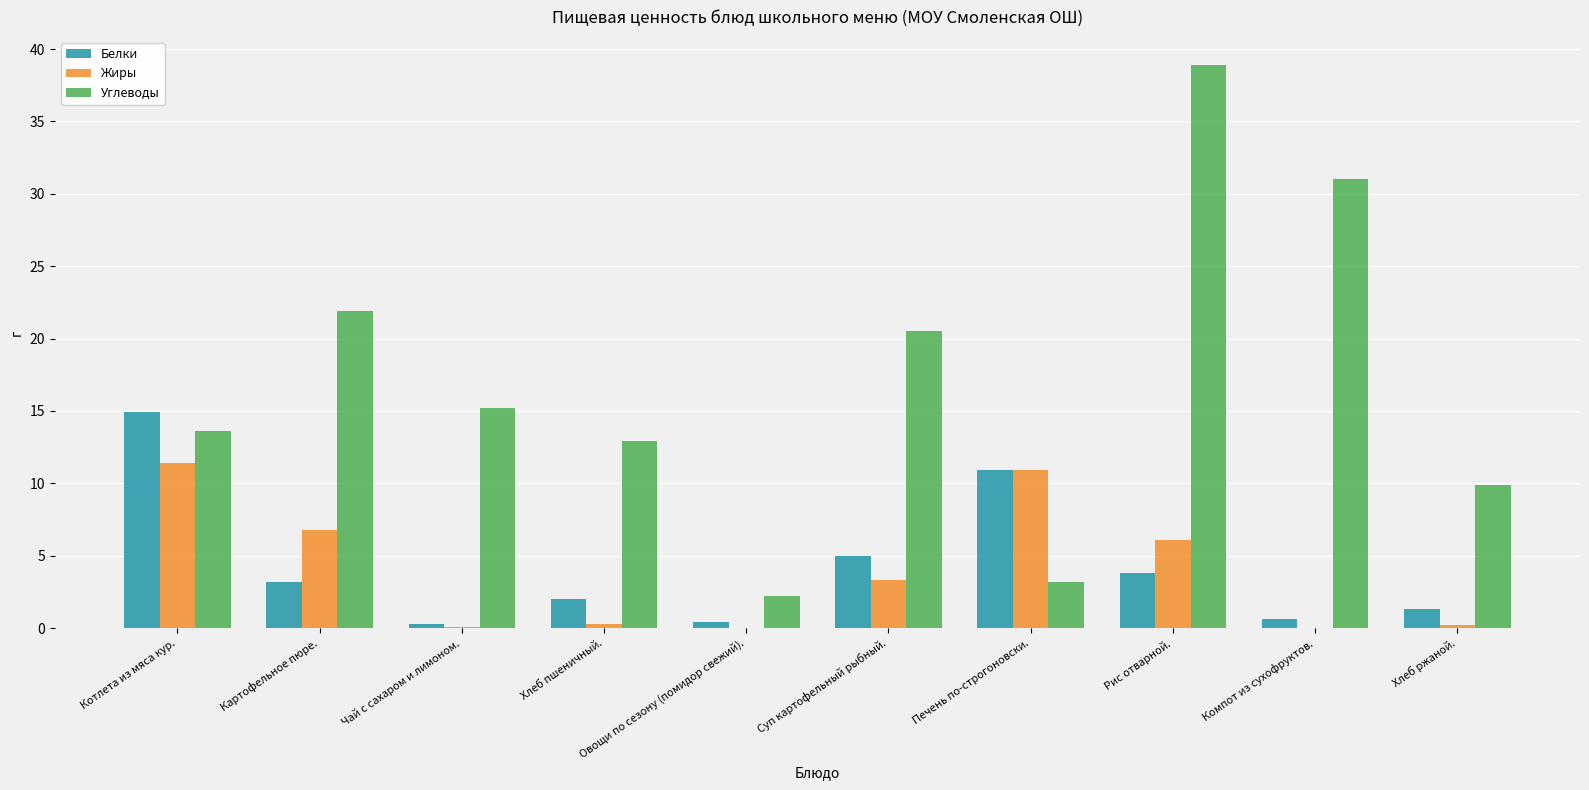

The Жиры series shows 6.1 at Рис отварной.. True or false?

True